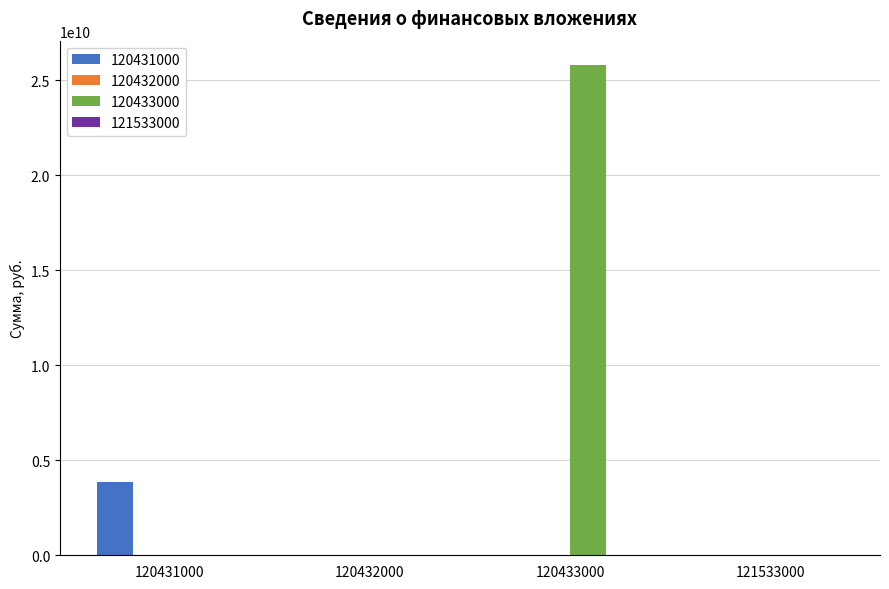

The value of 120433000 at 120433000 is 25792010193.4. True or false?

True